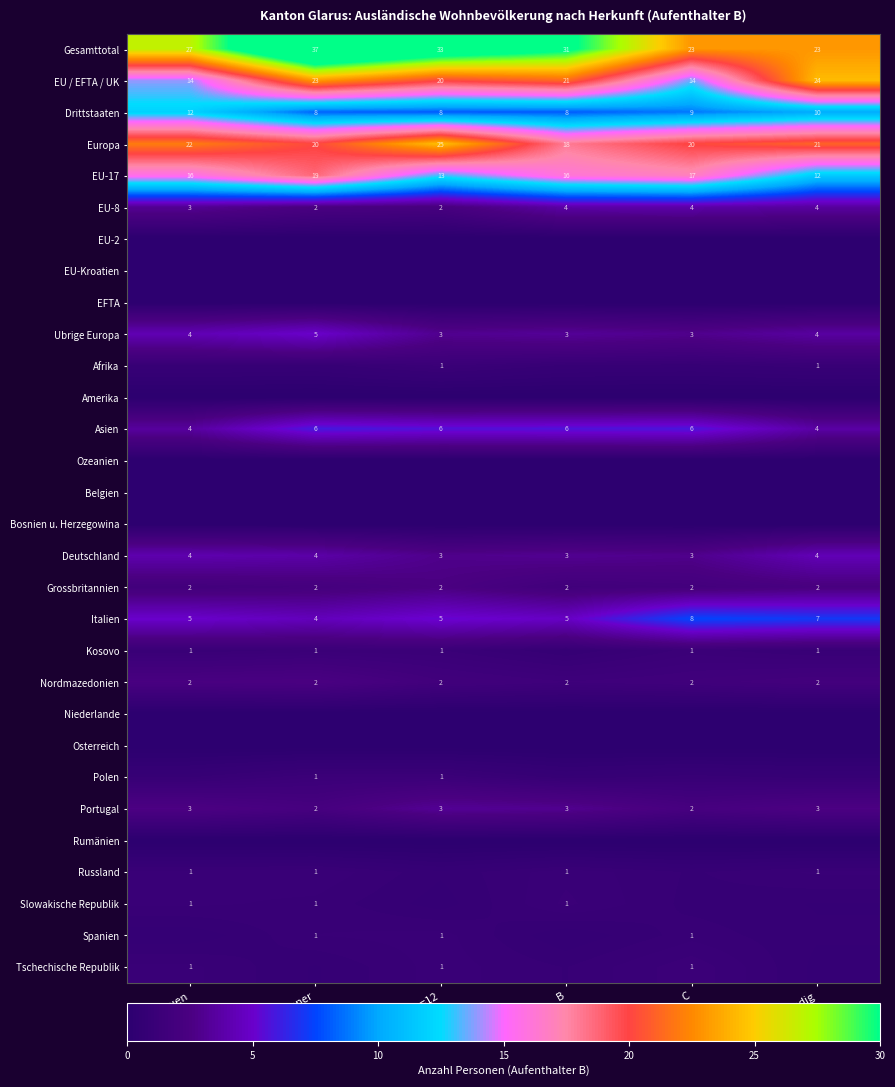

Which category has the lowest value in the Europa series?

B